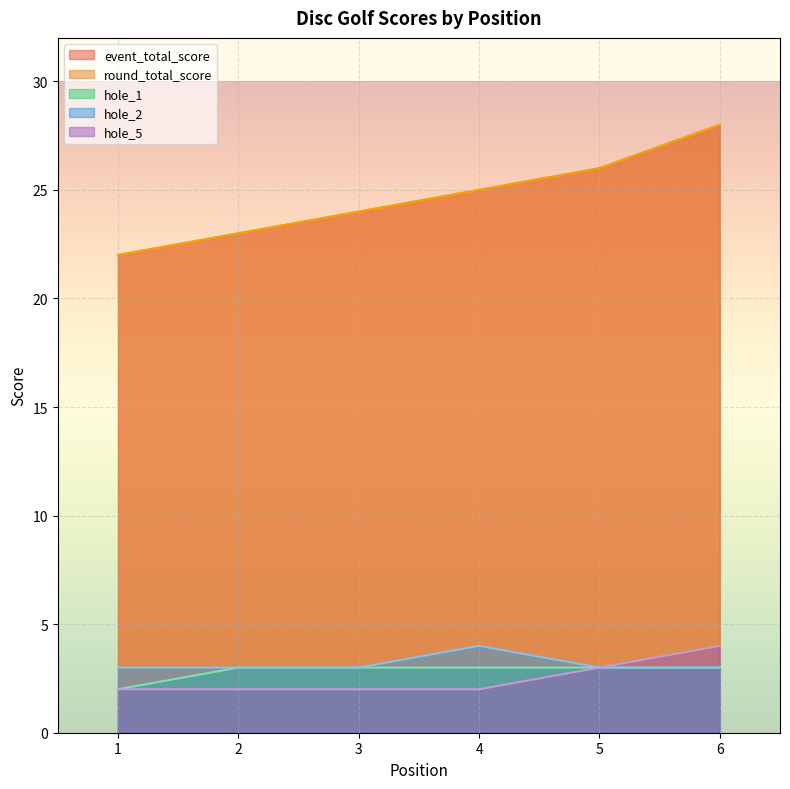

Reading left to right, what are all the values shown in this chart?

event_total_score: 22	23	24	25	26	28
round_total_score: 22	23	24	25	26	28
hole_1: 2	3	3	3	3	3
hole_2: 3	3	3	4	3	3
hole_5: 2	2	2	2	3	4